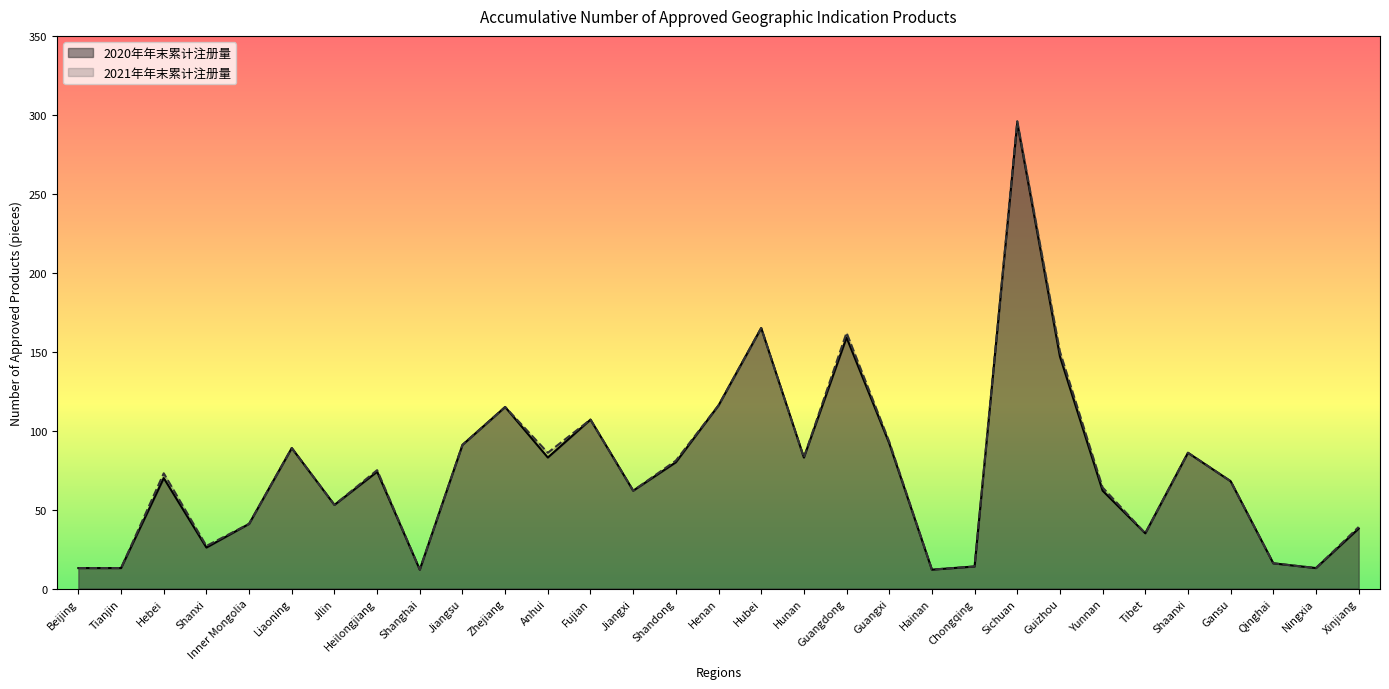

Reading left to right, transcribe all the data shown in this chart.

2020年年末累计注册量: Beijing=13	Tianjin=13	Hebei=70	Shanxi=26	Inner Mongolia=41	Liaoning=89	Jilin=53	Heilongjiang=74	Shanghai=12	Jiangsu=91	Zhejiang=115	Anhui=83	Fujian=107	Jiangxi=62	Shandong=80	Henan=116	Hubei=165	Hunan=83	Guangdong=159	Guangxi=92	Hainan=12	Chongqing=14	Sichuan=295	Guizhou=147	Yunnan=62	Tibet=35	Shaanxi=86	Gansu=68	Qinghai=16	Ningxia=13	Xinjiang=38
2021年年末累计注册量: Beijing=13	Tianjin=13	Hebei=73	Shanxi=27	Inner Mongolia=41	Liaoning=89	Jilin=53	Heilongjiang=75	Shanghai=12	Jiangsu=91	Zhejiang=115	Anhui=86	Fujian=107	Jiangxi=62	Shandong=81	Henan=116	Hubei=165	Hunan=83	Guangdong=162	Guangxi=93	Hainan=12	Chongqing=14	Sichuan=296	Guizhou=150	Yunnan=64	Tibet=35	Shaanxi=86	Gansu=68	Qinghai=16	Ningxia=13	Xinjiang=39